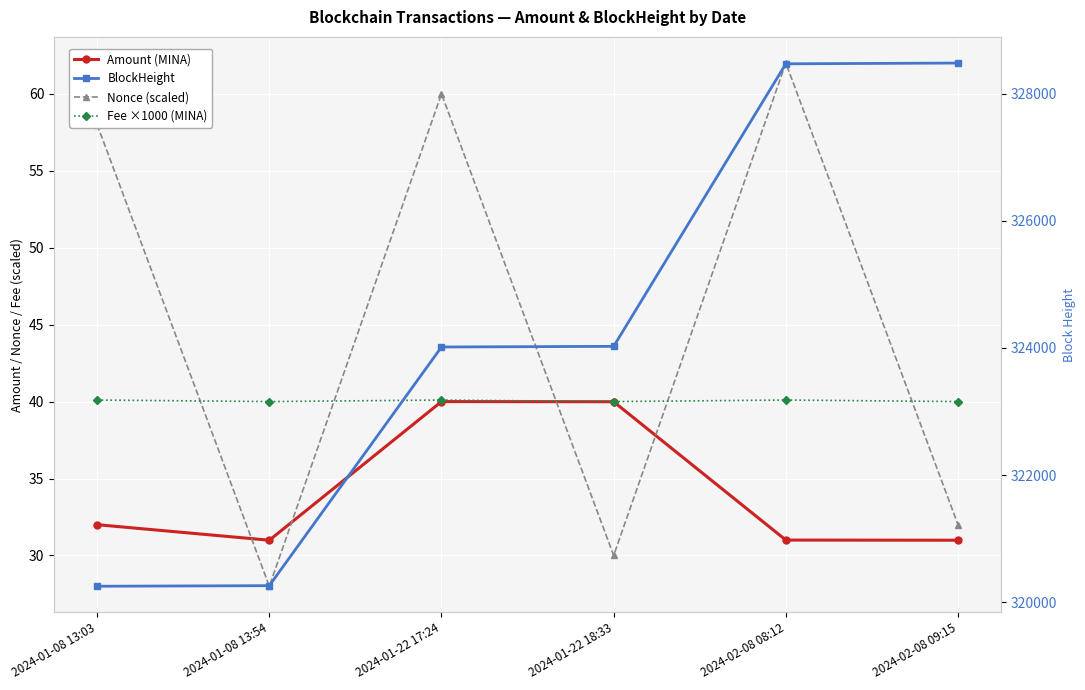

Which category has the lowest value across all series?

2024-01-08 13:54